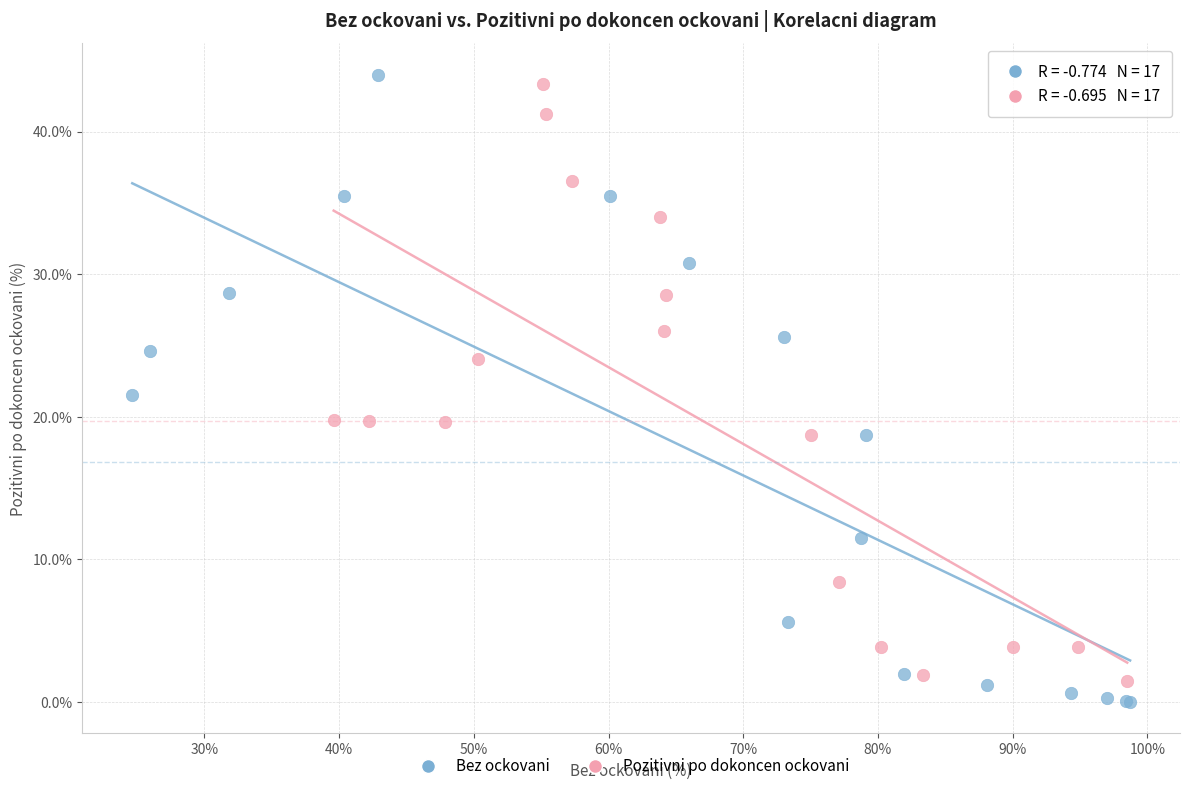

What are all the series names shown in the legend?

Bez ockovani, Pozitivni po dokoncen ockovani